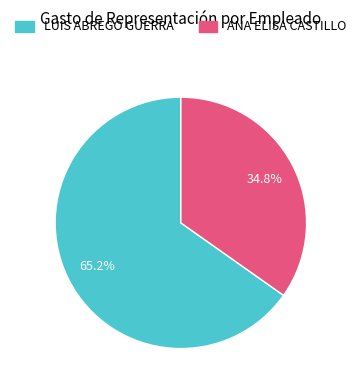

What is the total percentage of ANA ELISA CASTILLO and LUIS ABREGO GUERRA?

100.0%